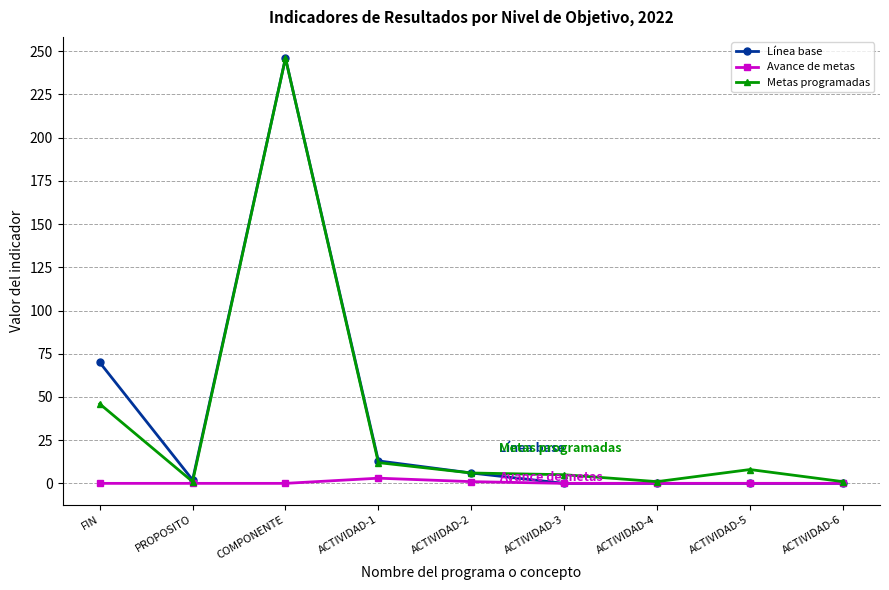

What position from the right is FIN?

9